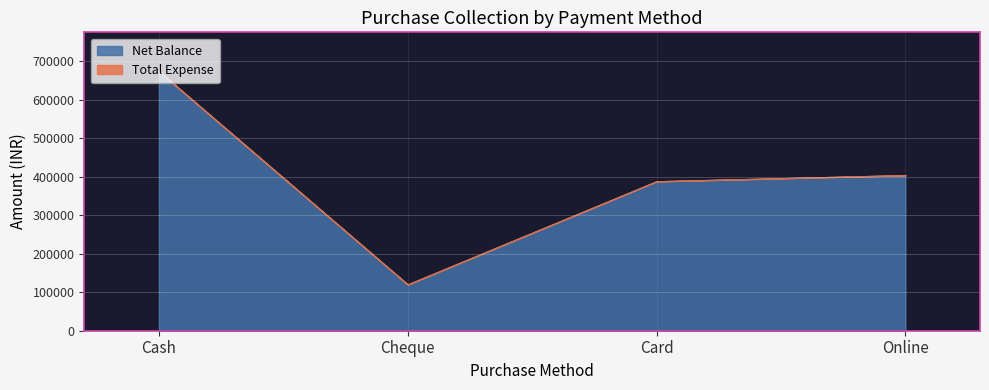

Count the number of data series in this chart.

2